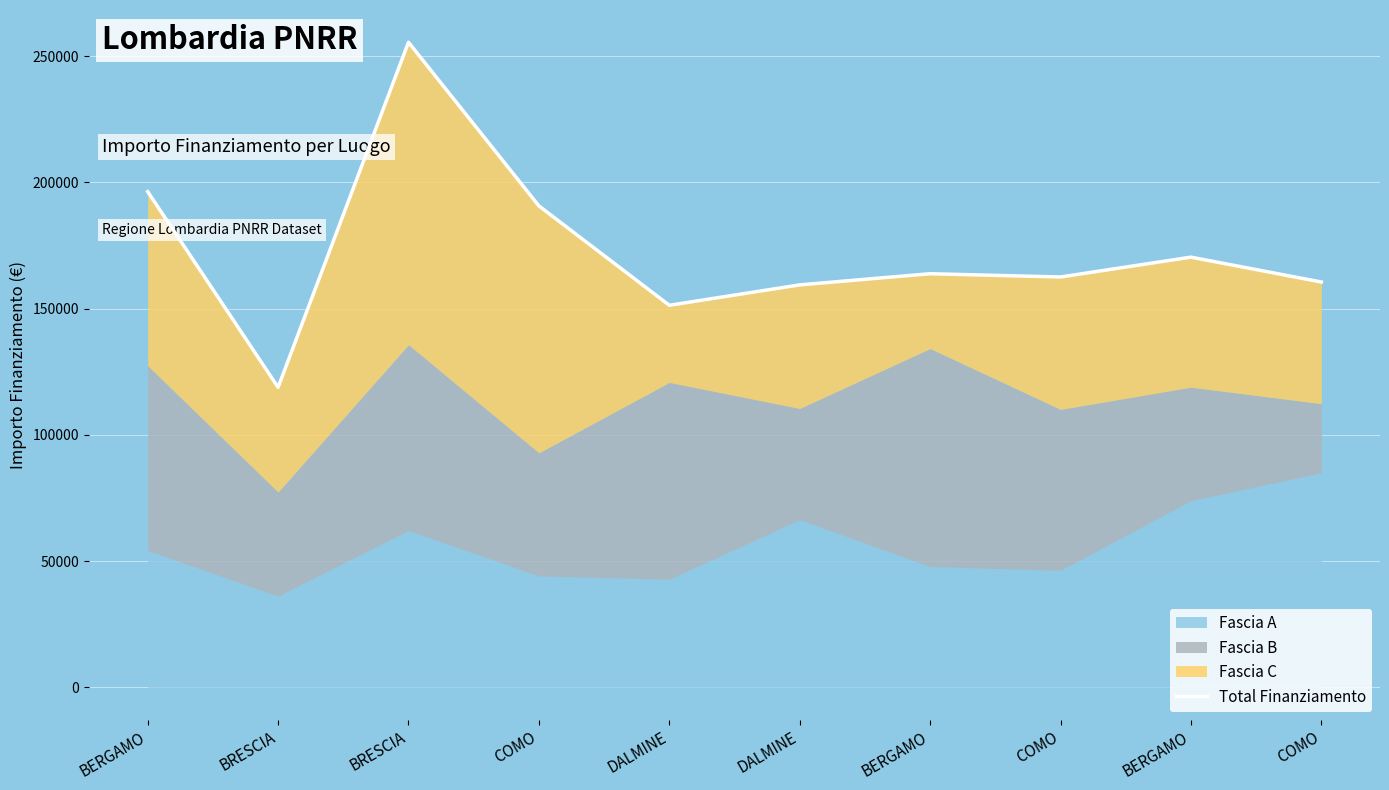

Reading left to right, what are all the values shown in this chart?

BERGAMO=196320.5	BRESCIA=118816.4	BRESCIA=255482.0	COMO=190668.9	DALMINE=151301.8	DALMINE=159387.6	BERGAMO=163806.2	COMO=162515.4	BERGAMO=170370.0	COMO=160521.3